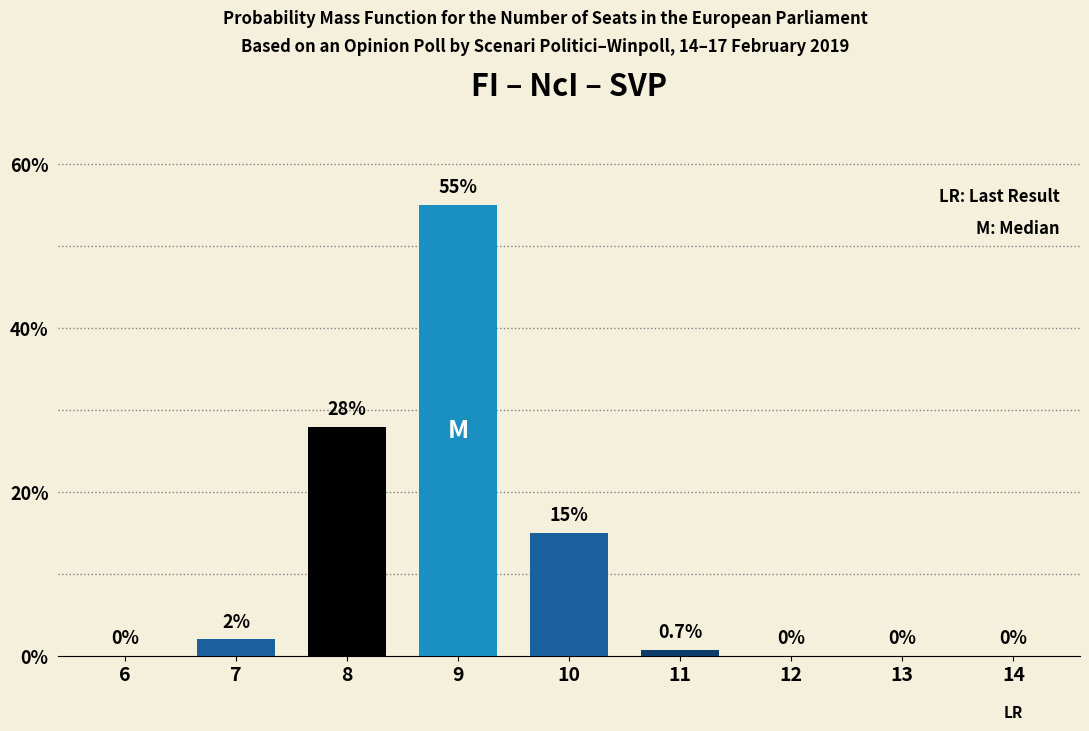

Reading left to right, list all the values displayed in this chart.

6=0.0	7=2.0	8=28.0	9=55.0	10=15.0	11=0.7	12=0.0	13=0.0	14=0.0